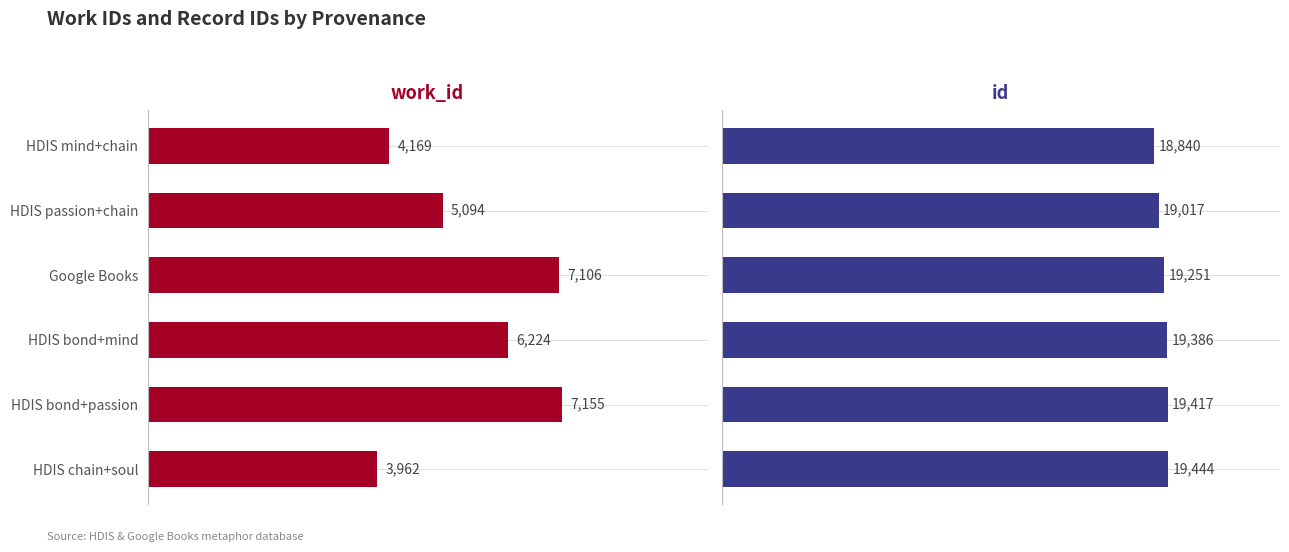

Between 2 and 0, which is larger?

2